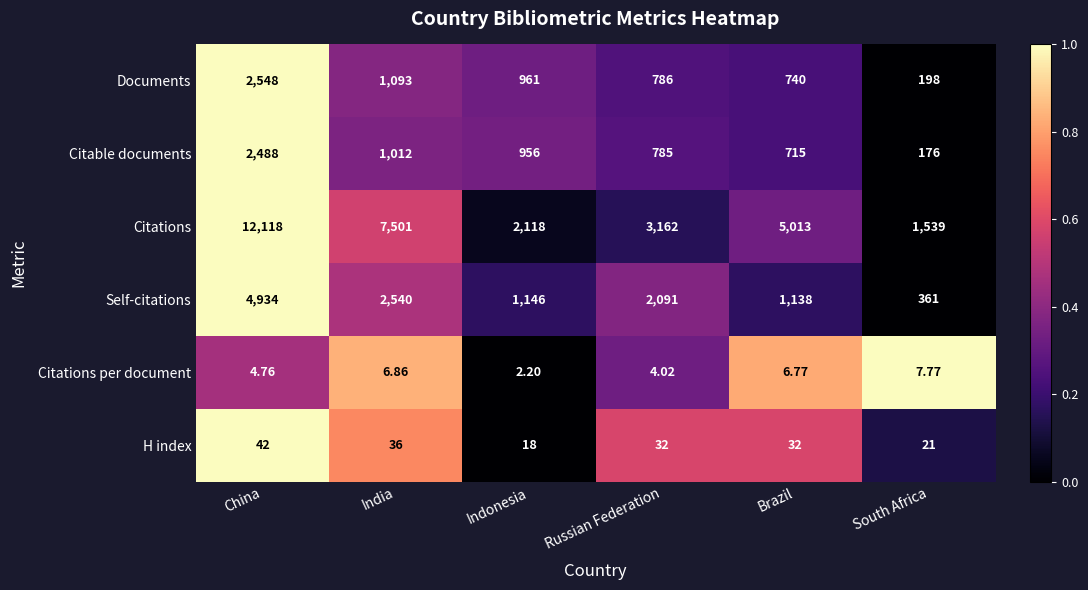

What is the spread (max minus min) of values at India?

7494.1